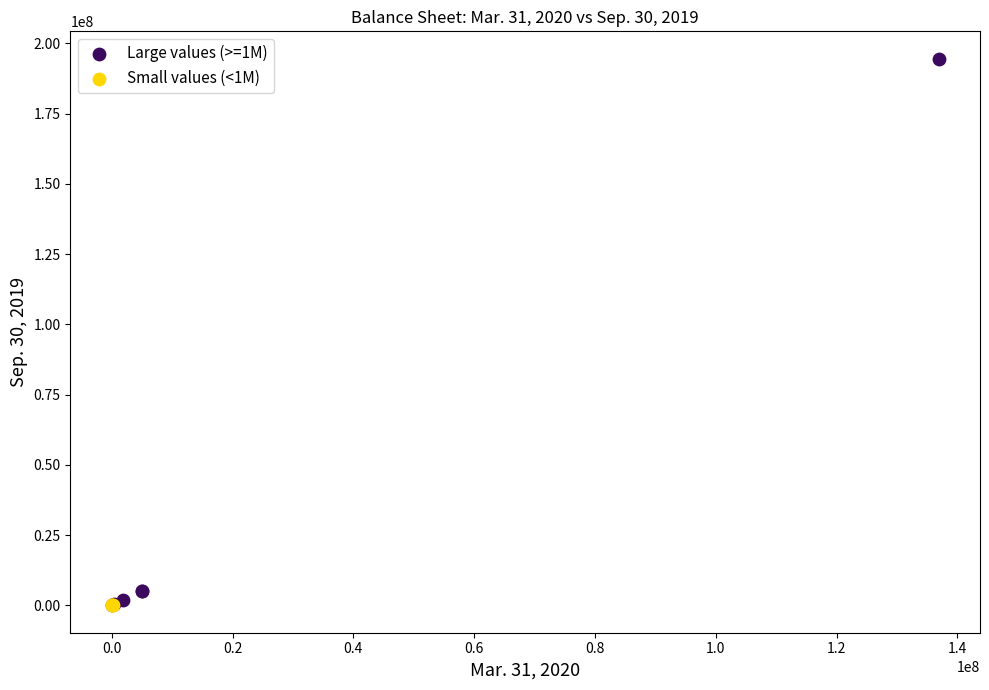

Which series contains the highest Y value?

Large values (>=1M)